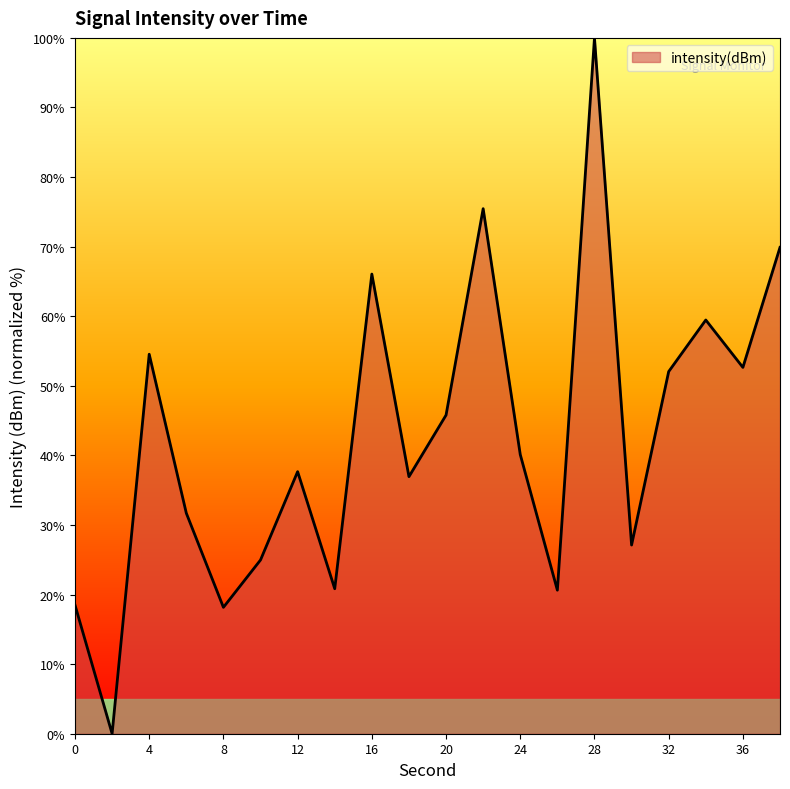

What is the difference between the maximum and minimum values?

100.0